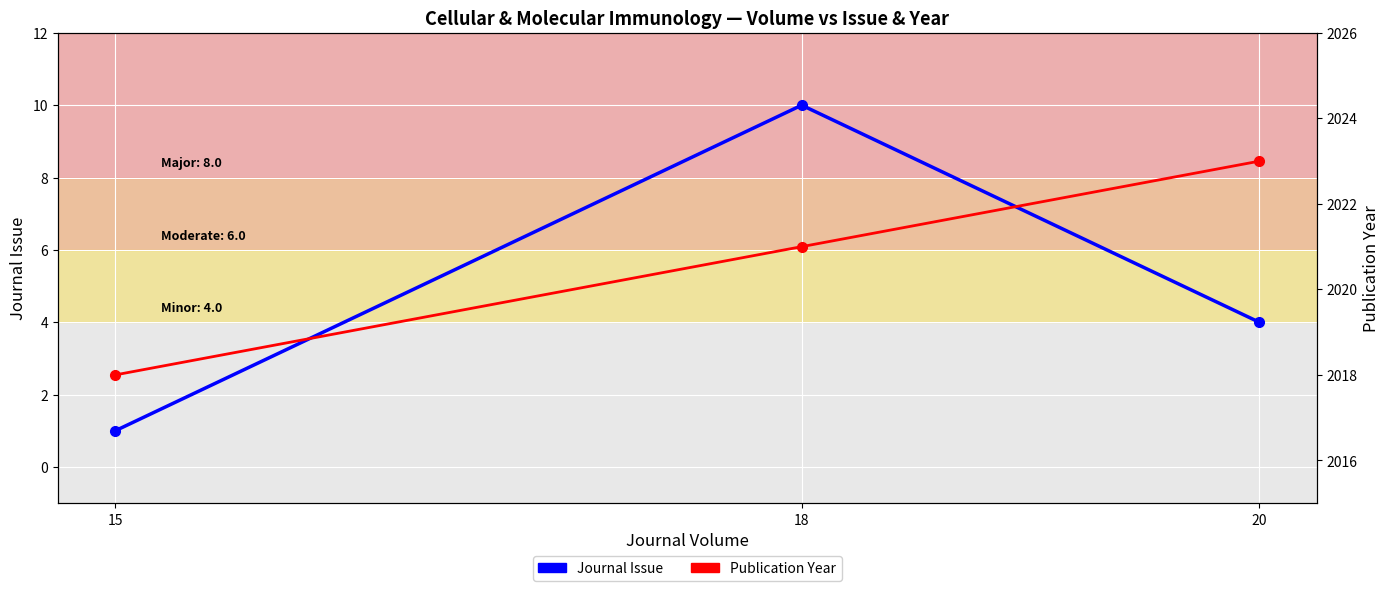

How many data points in Journal Issue are above 4?

1